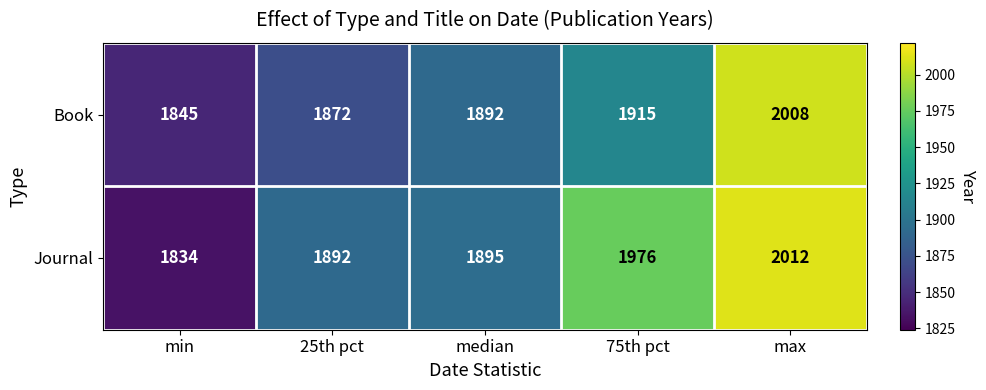

What is the minimum value shown in the chart?

1834